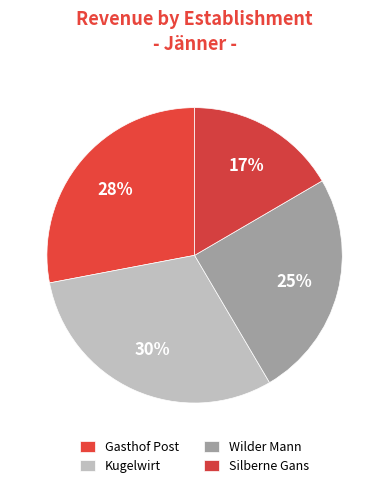

Rank the categories by value from highest to lowest.

Kugelwirt, Gasthof Post, Wilder Mann, Silberne Gans